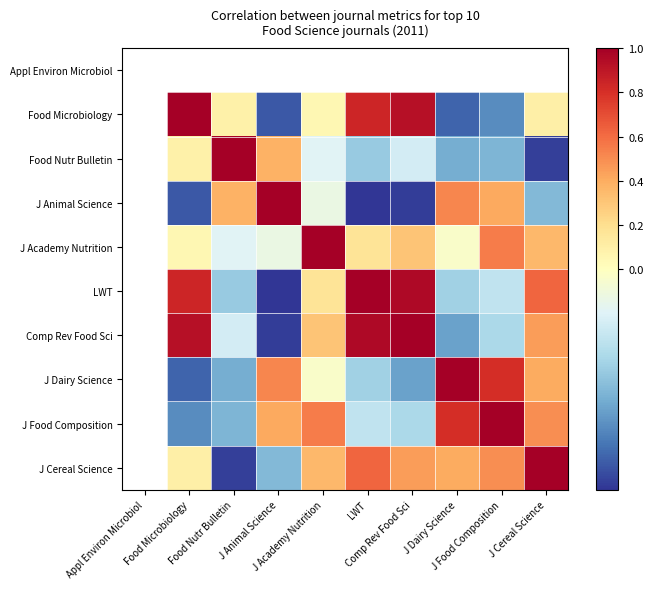

At LWT, list the series in order from largest to smallest.

Appl Environ Microbiol, LWT, Comp Rev Food Sci, Food Microbiology, J Cereal Science, J Academy Nutrition, J Food Composition, J Dairy Science, Food Nutr Bulletin, J Animal Science